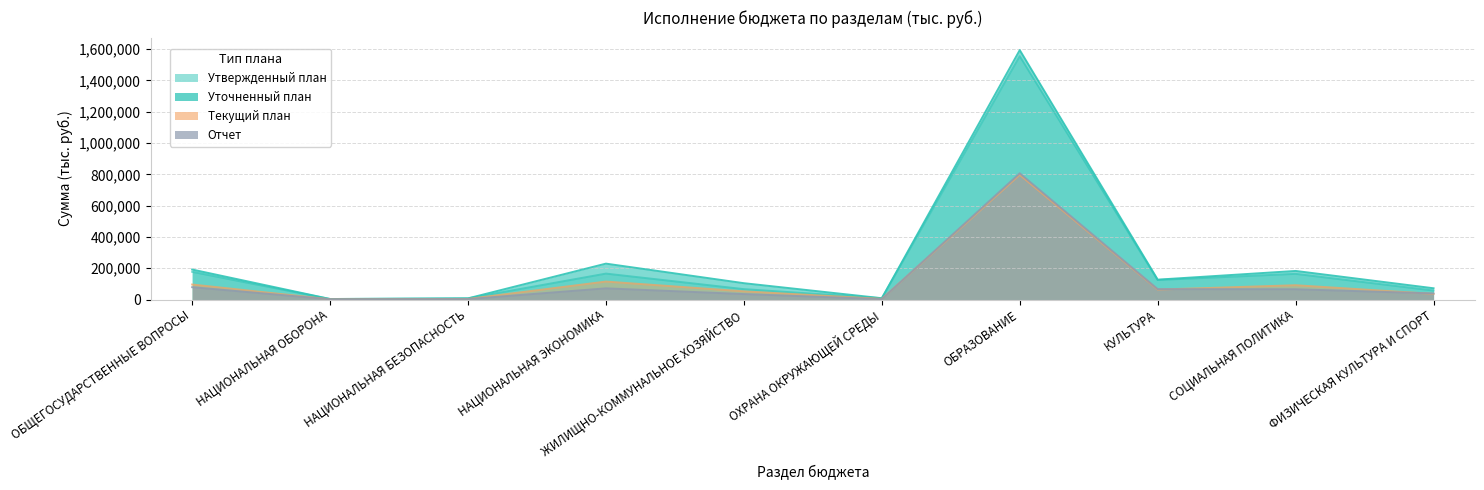

True or false: Уточненный план and Утвержденный план intersect in this chart.

False